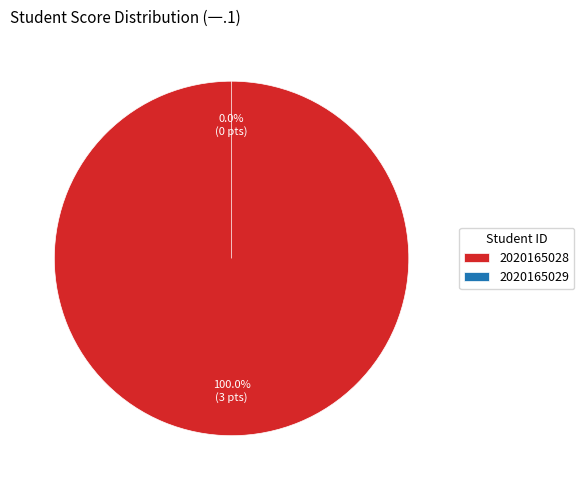

The 2020165029 slice represents 6% of the pie. True or false?

False